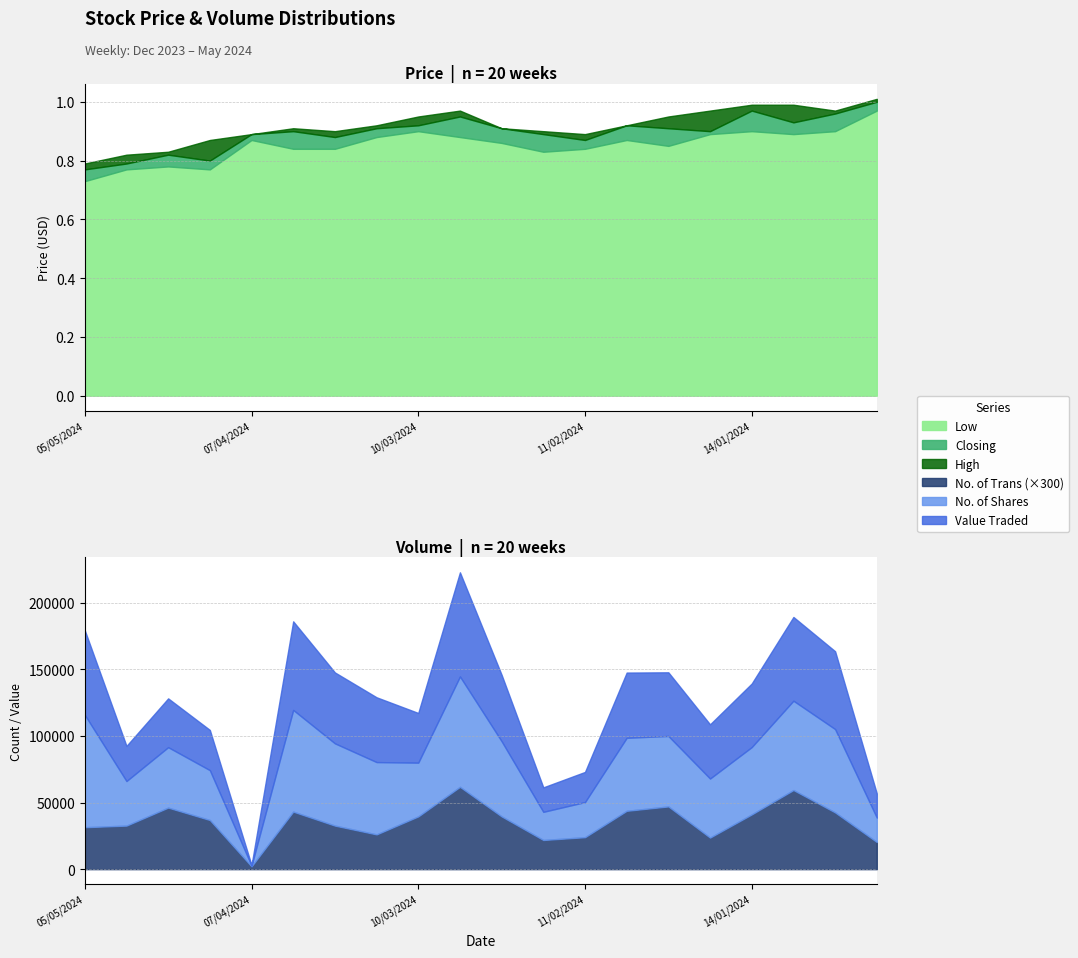

At which category is the sum across all series the highest?

03/03/2024